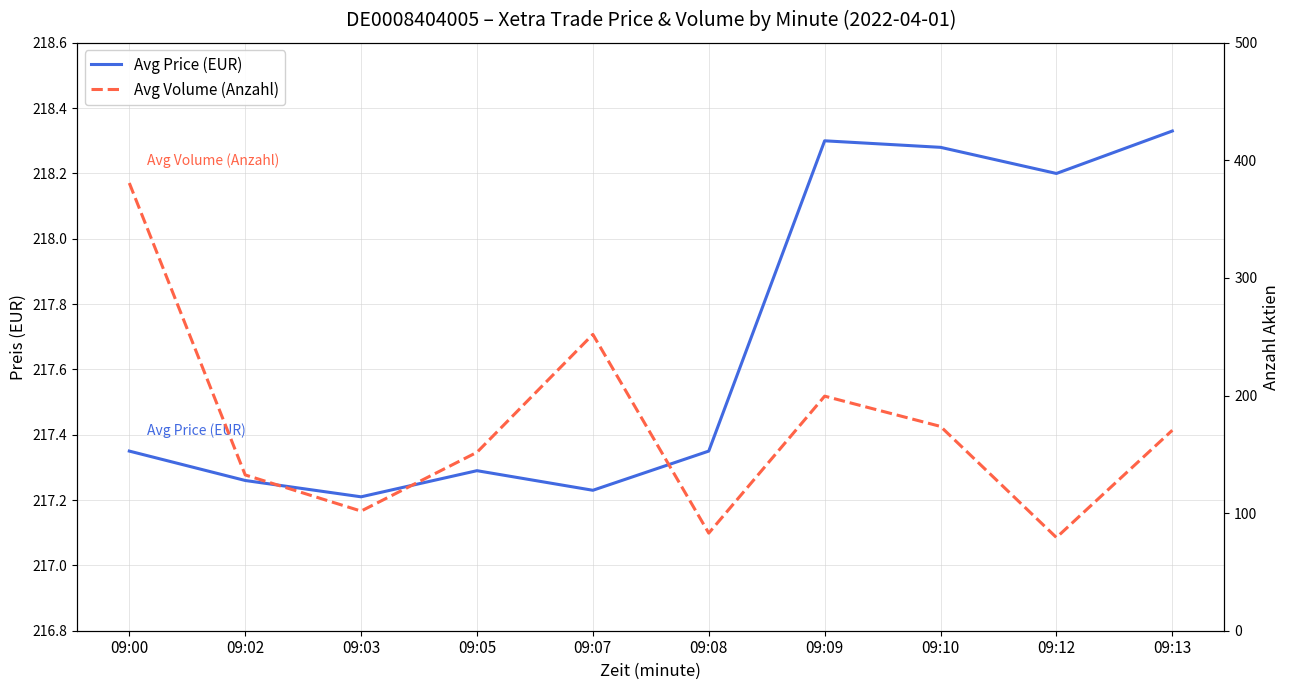

True or false: Avg Volume (Anzahl) and Avg Price (EUR) intersect in this chart.

True